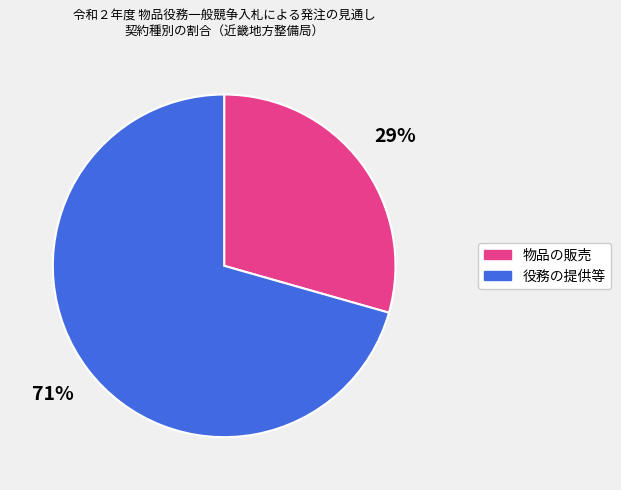

Which slice is the smallest?

物品の販売